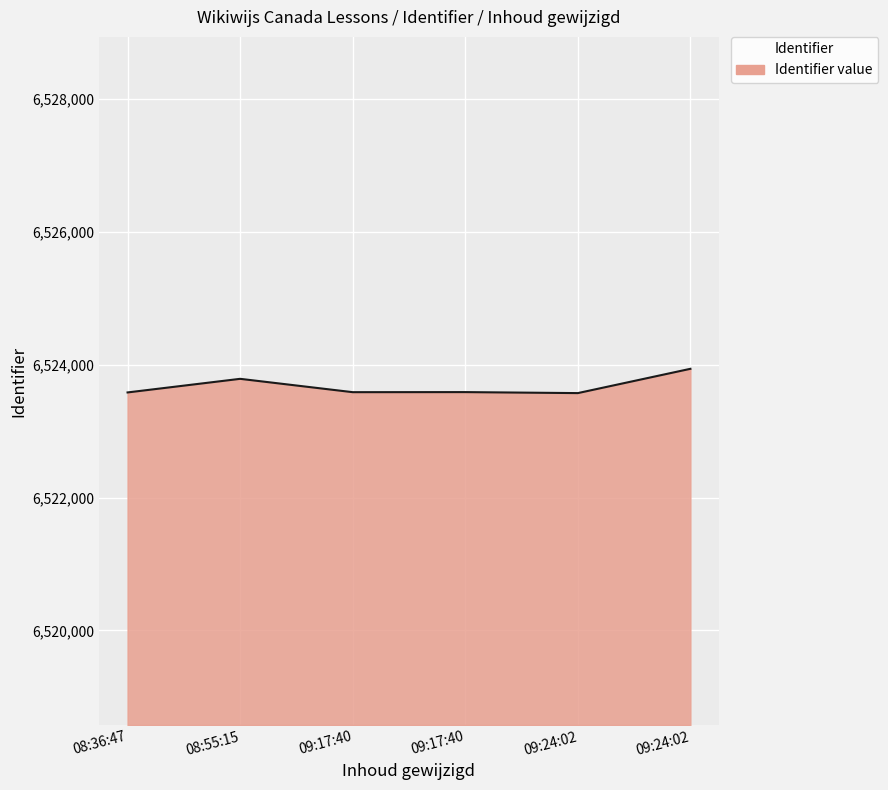

Rank the categories by value from lowest to highest.

2021-01-20 09:24:02, 2021-01-20 08:36:47, 2021-01-20 09:17:40, 2021-01-20 09:17:40, 2021-01-20 08:55:15, 2021-01-20 09:24:02